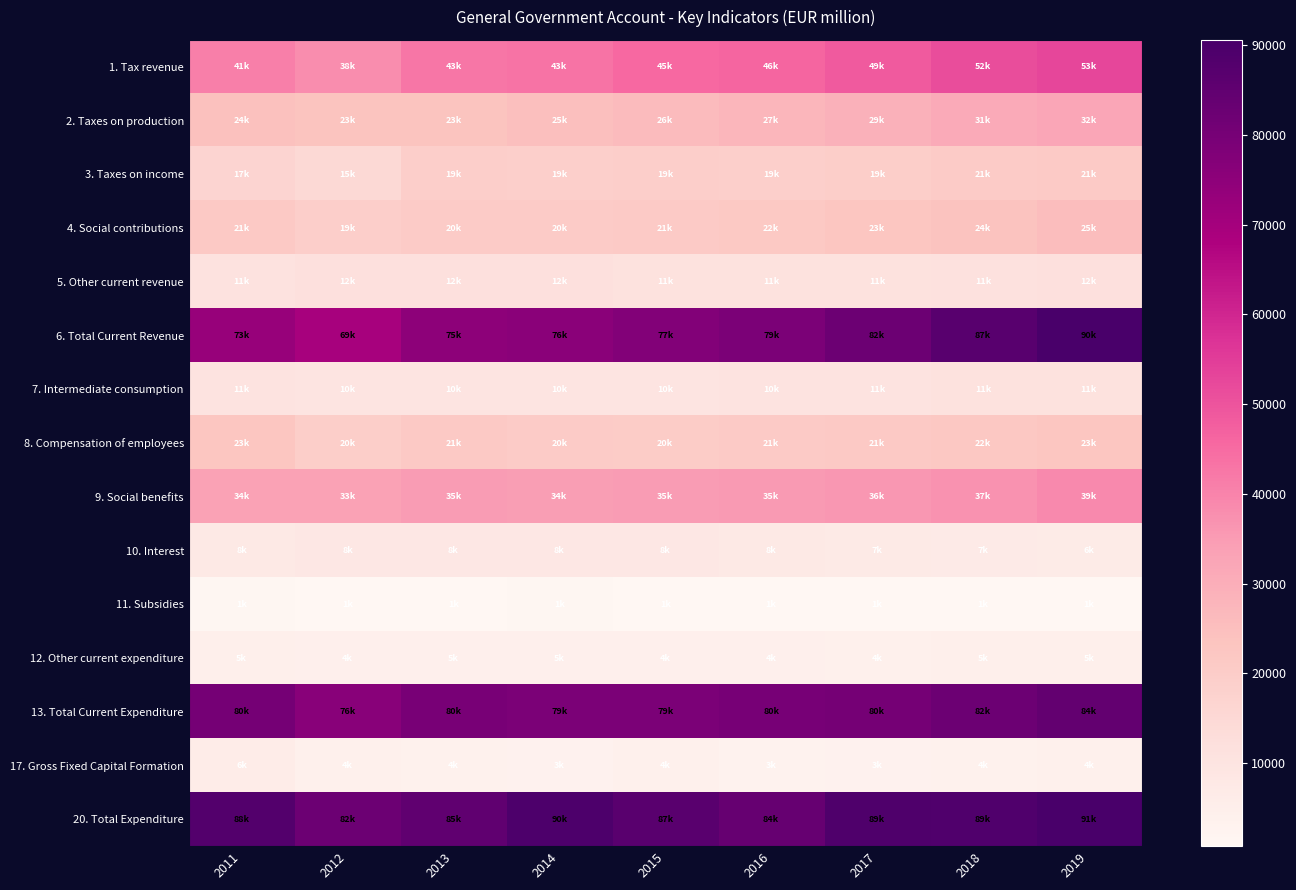

At which category does the chart reach its peak across all series?

2019